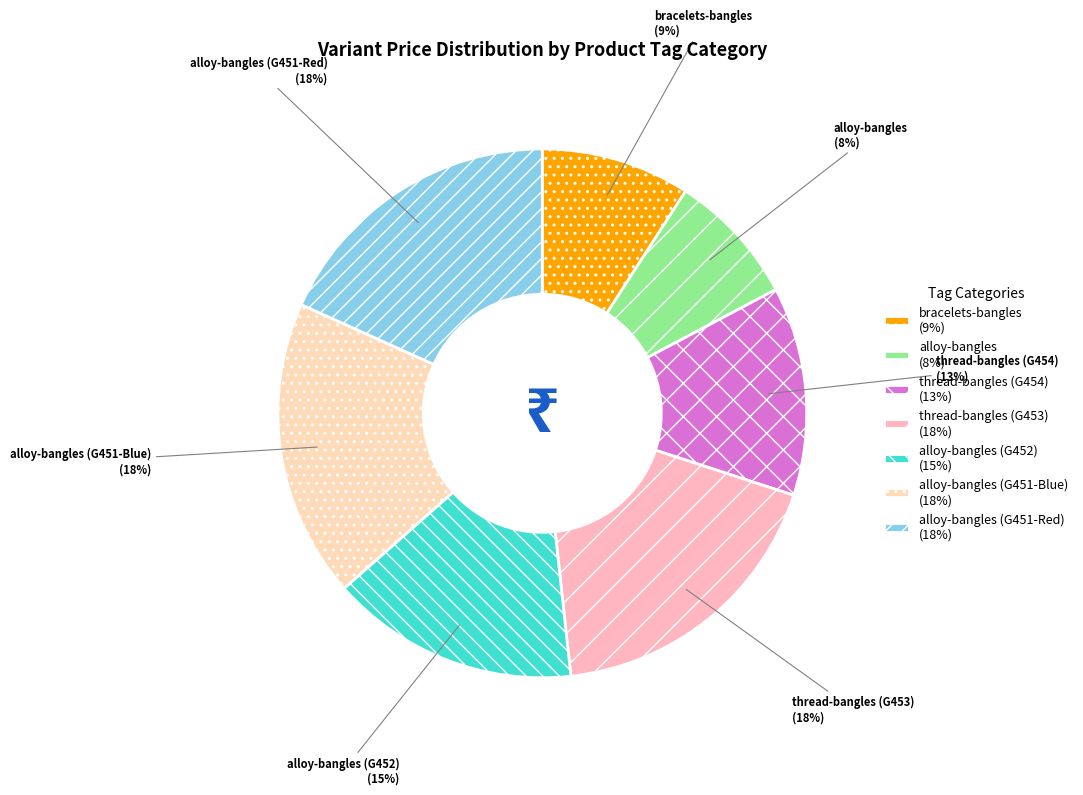

Count the number of slices in the pie.

7